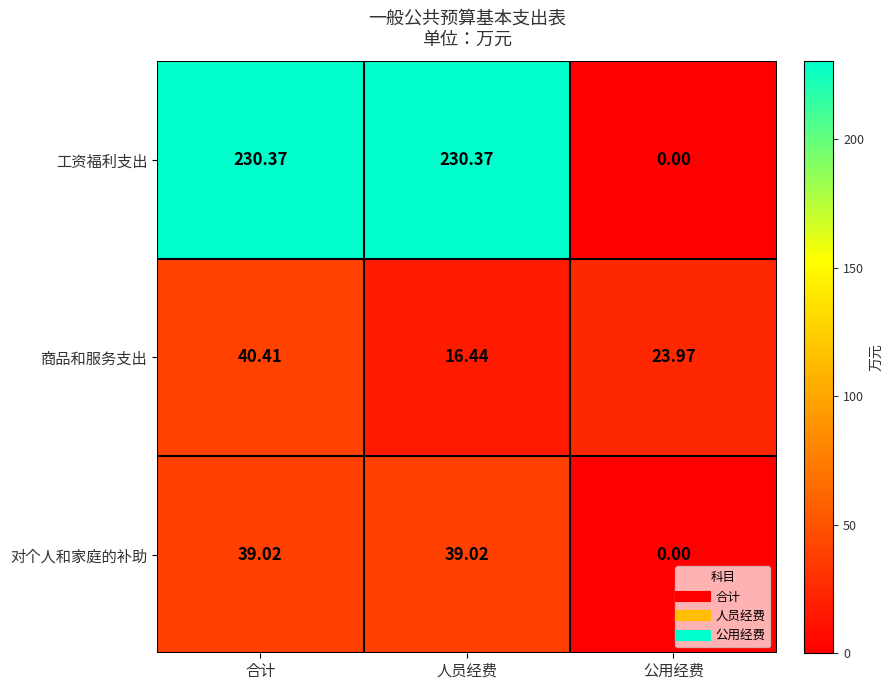

Which series has the largest range (max minus min)?

工资福利支出